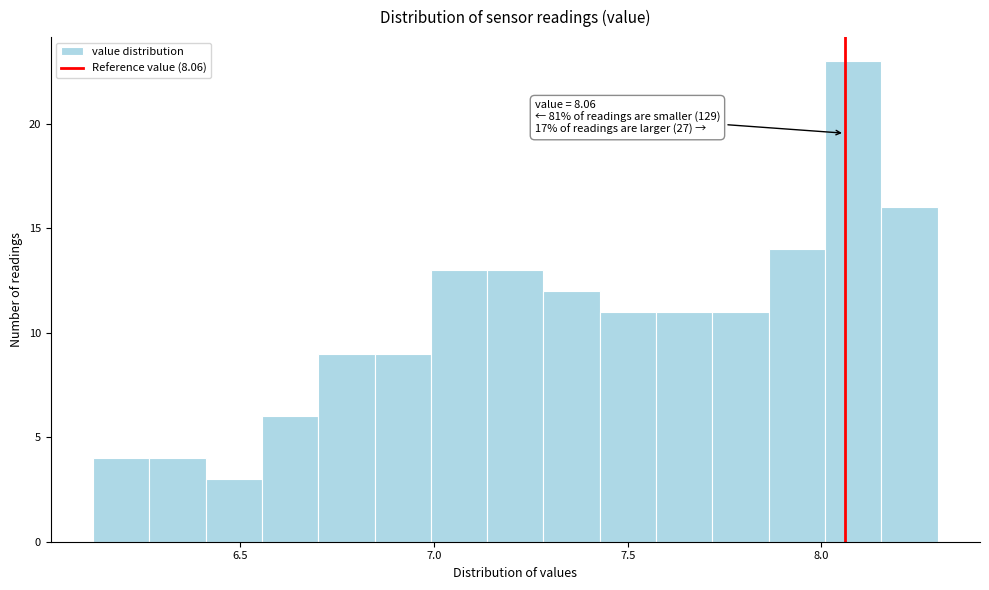

Around what value on the x-axis is the tallest bar? Give the approximate position of its centre, as read against the axis.

8.10